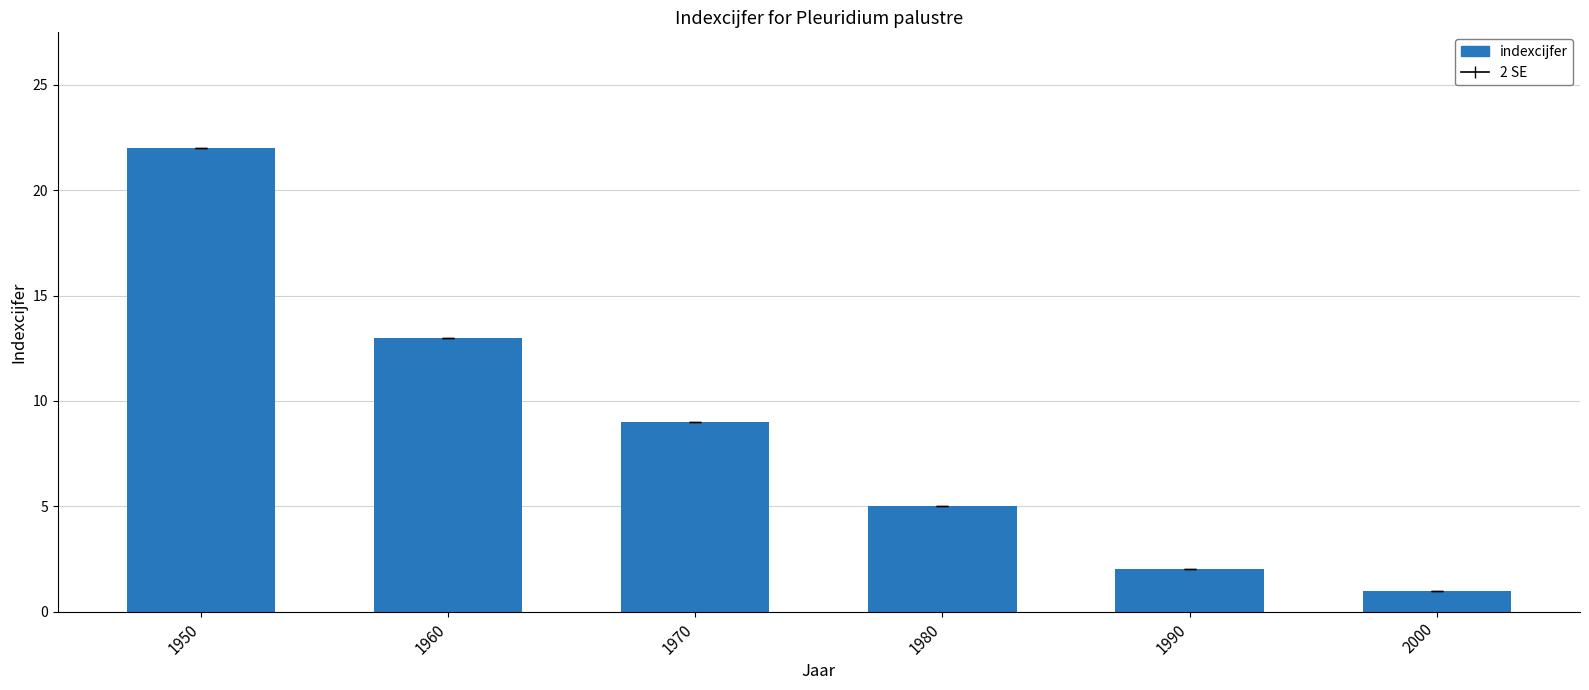

Between 1950 and 1990, which is larger?

1950